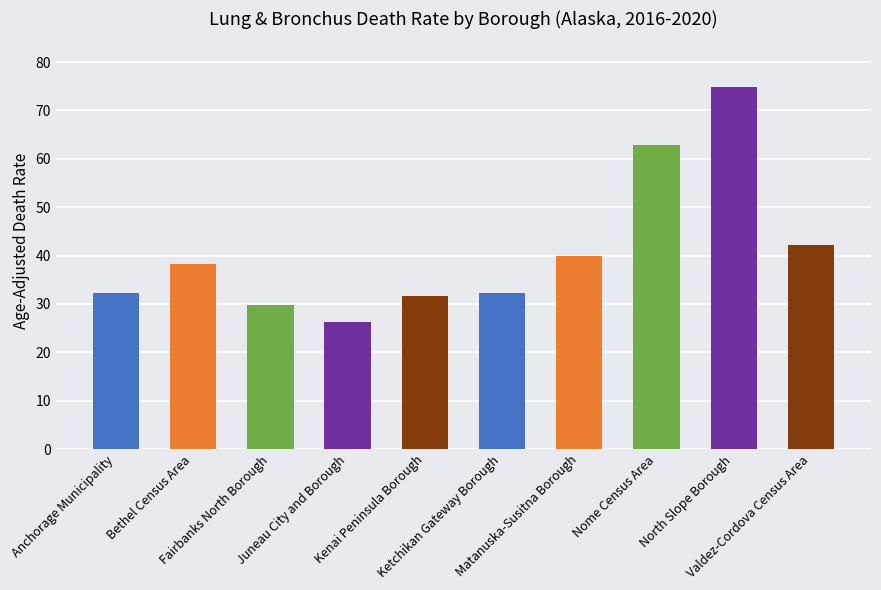

What is the ratio of the value at Bethel Census Area to the value at Juneau City and Borough?

1.5